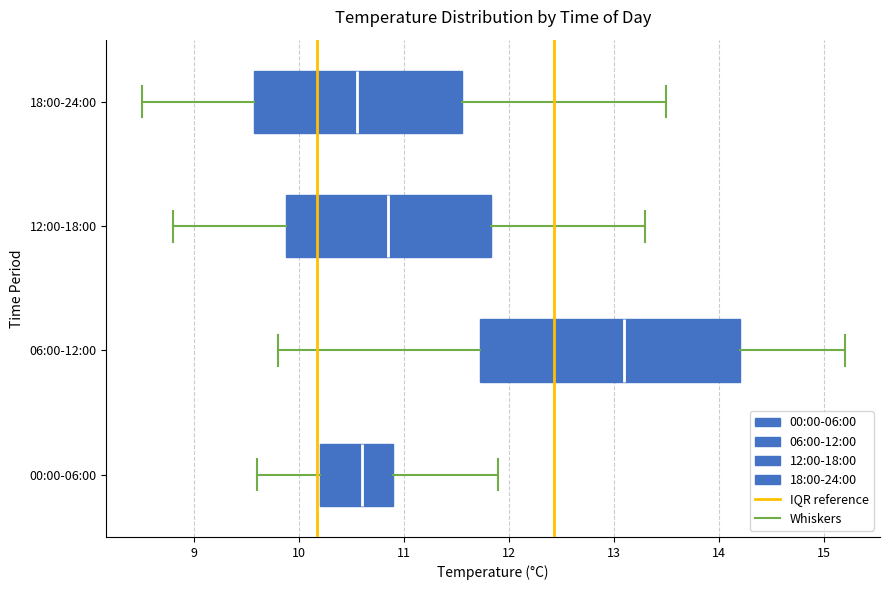

Where is the left edge of the box for 00:00-06:00 on the x-axis? The values are not printed on the chart, so give them approximately, as read against the axis.

10.2